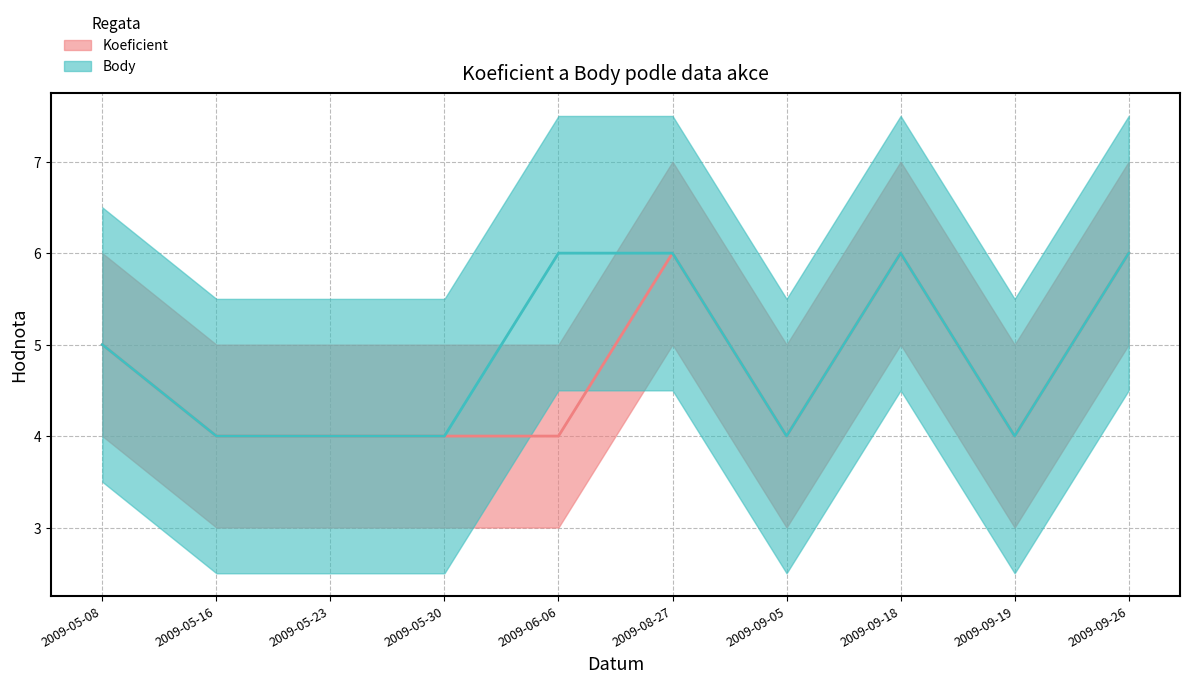

What are all the series names shown in the legend?

Koeficient, Body